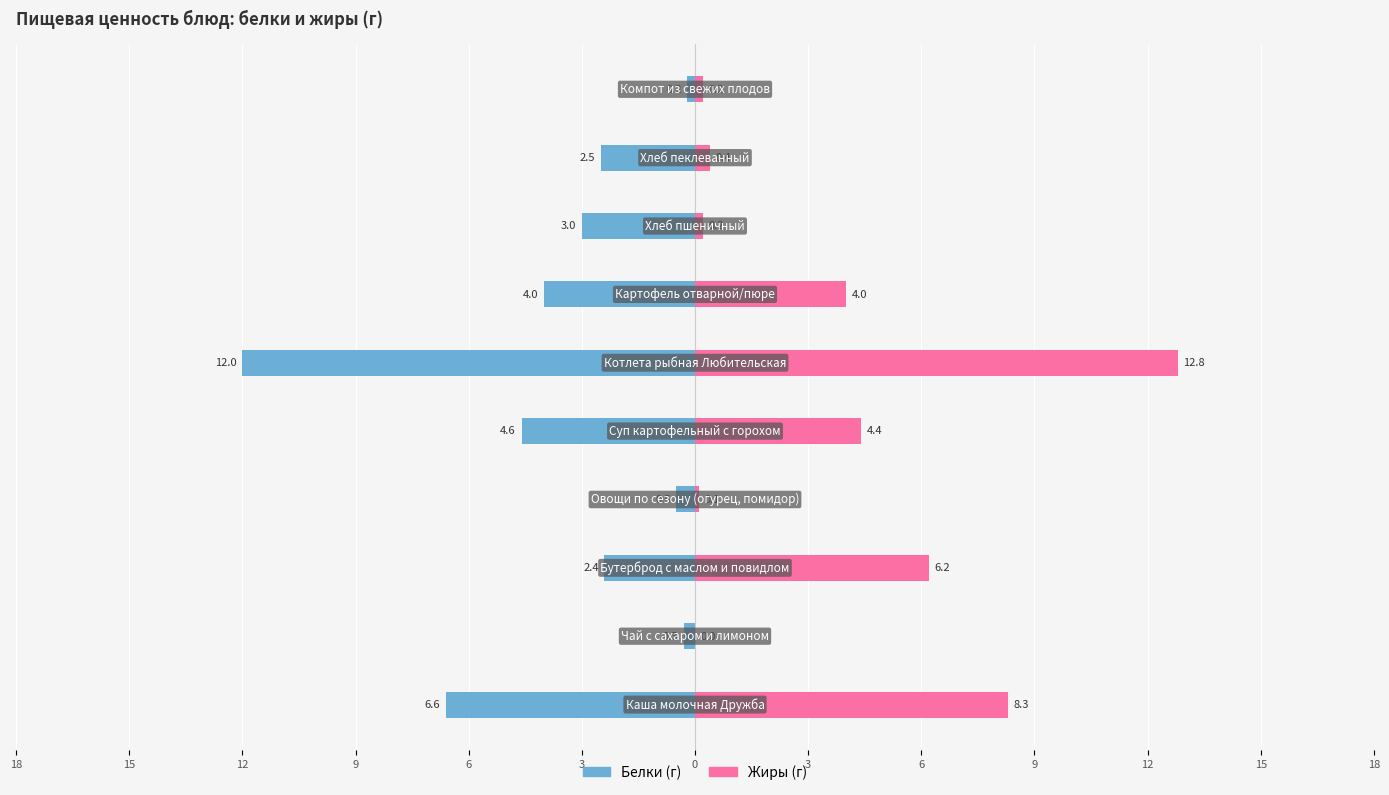

Reading left to right, list all the values displayed in this chart.

Белки: -6.6	-0.3	-2.4	-0.5	-4.6	-12.0	-4.0	-3.0	-2.5	-0.2
Жиры: 8.3	0.0	6.2	0.1	4.4	12.8	4.0	0.2	0.4	0.2